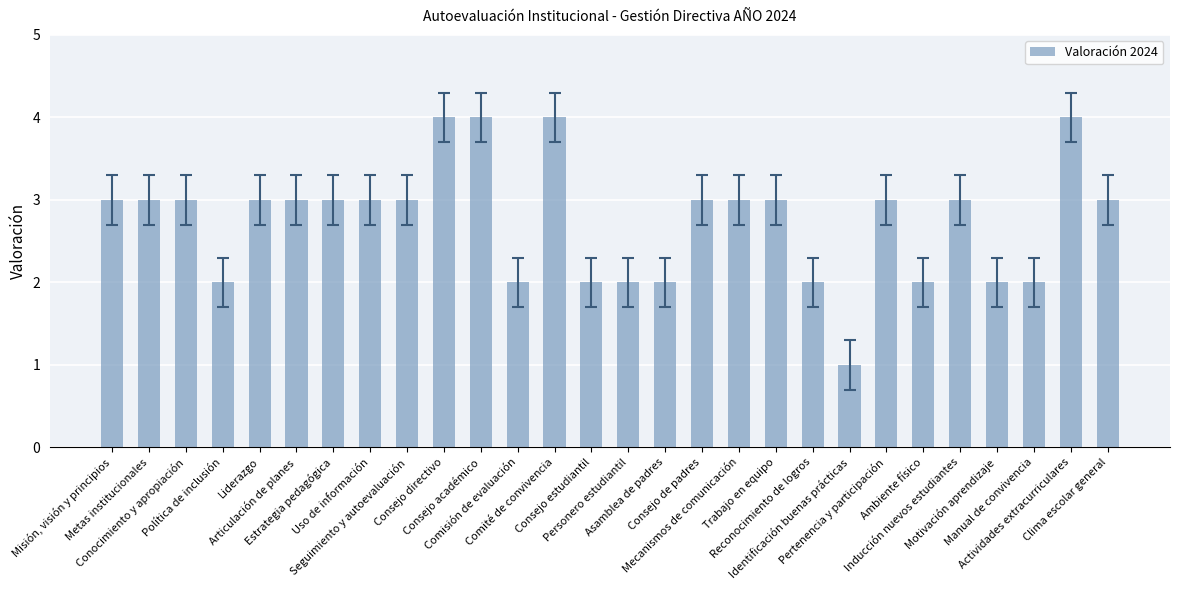

What is the sum of the values at Comité de convivencia and Pertenencia y participación?

7